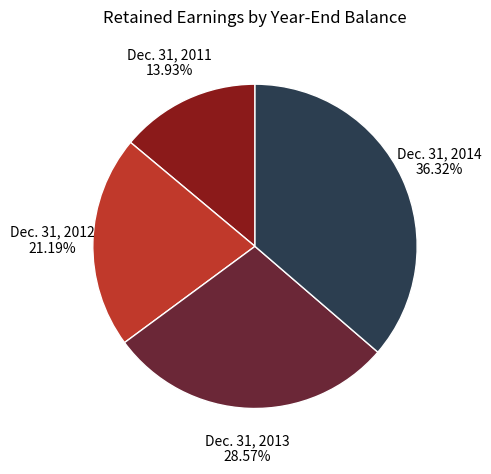

Count the number of slices in the pie.

4